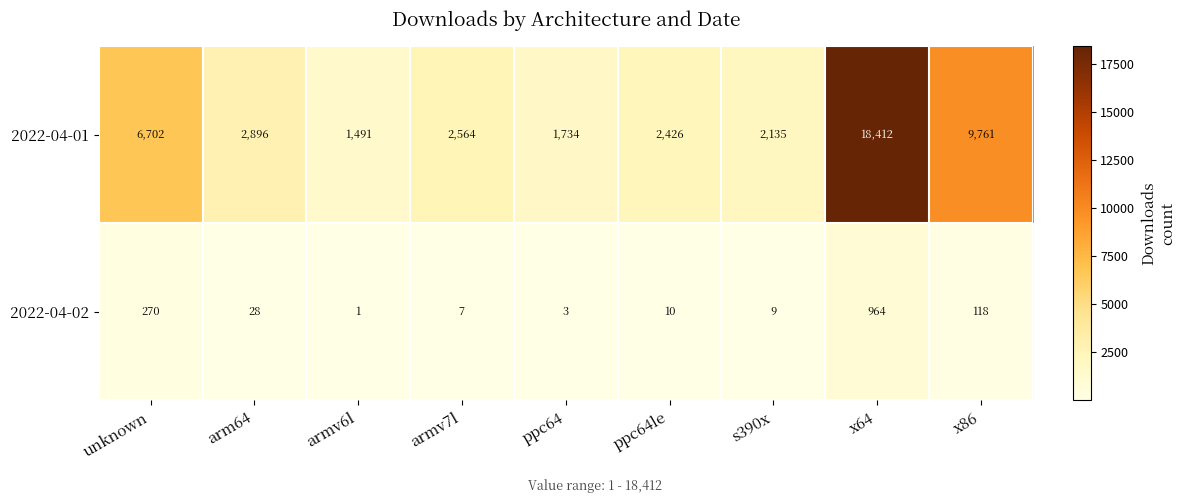

List the series in order of their peak value, highest first.

2022-04-01, 2022-04-02